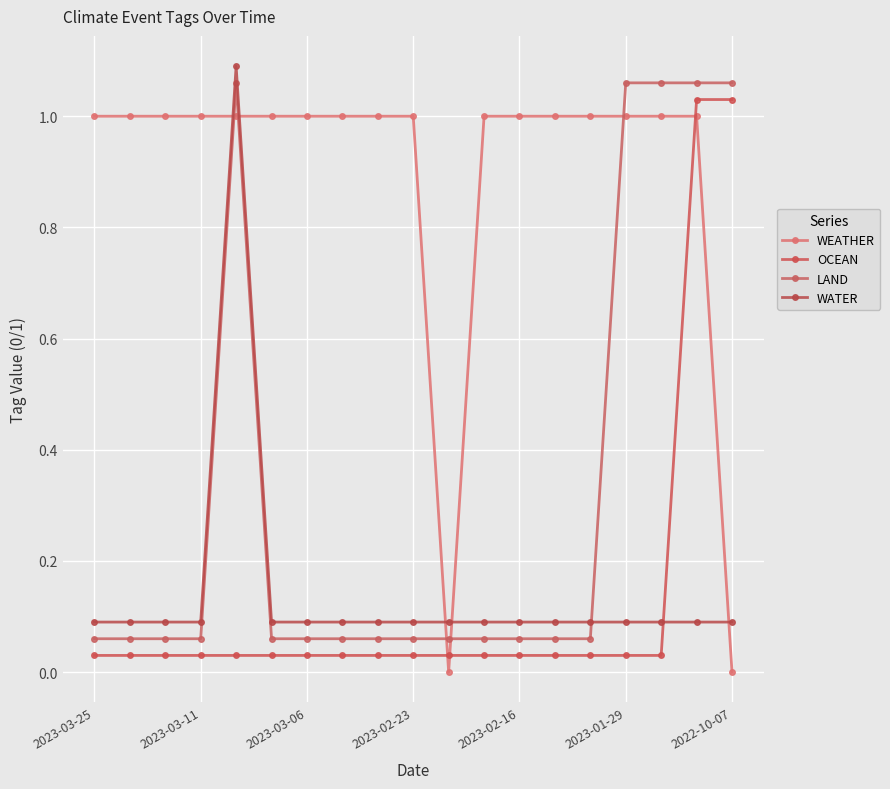

What is the difference between the maximum and minimum values in the LAND series?

1.0